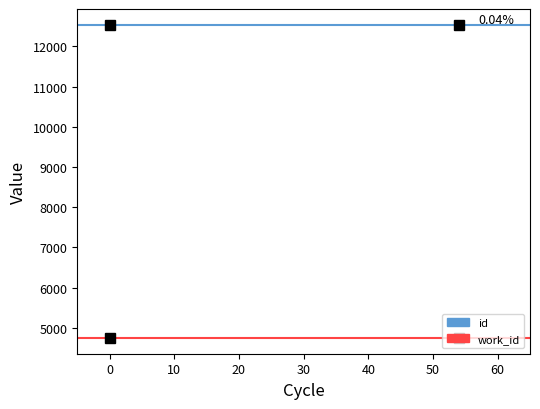

Count the number of categories in the chart.

2